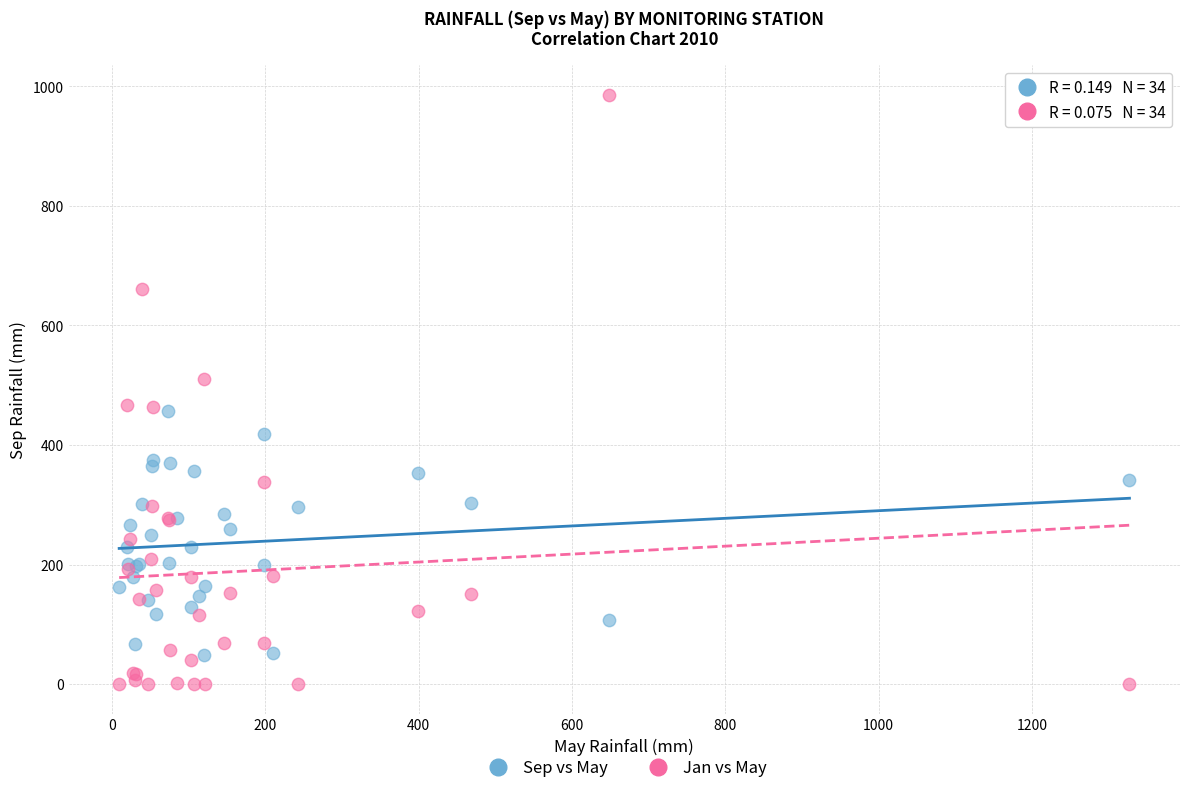

Which series reaches the minimum Y coordinate?

Jan vs May